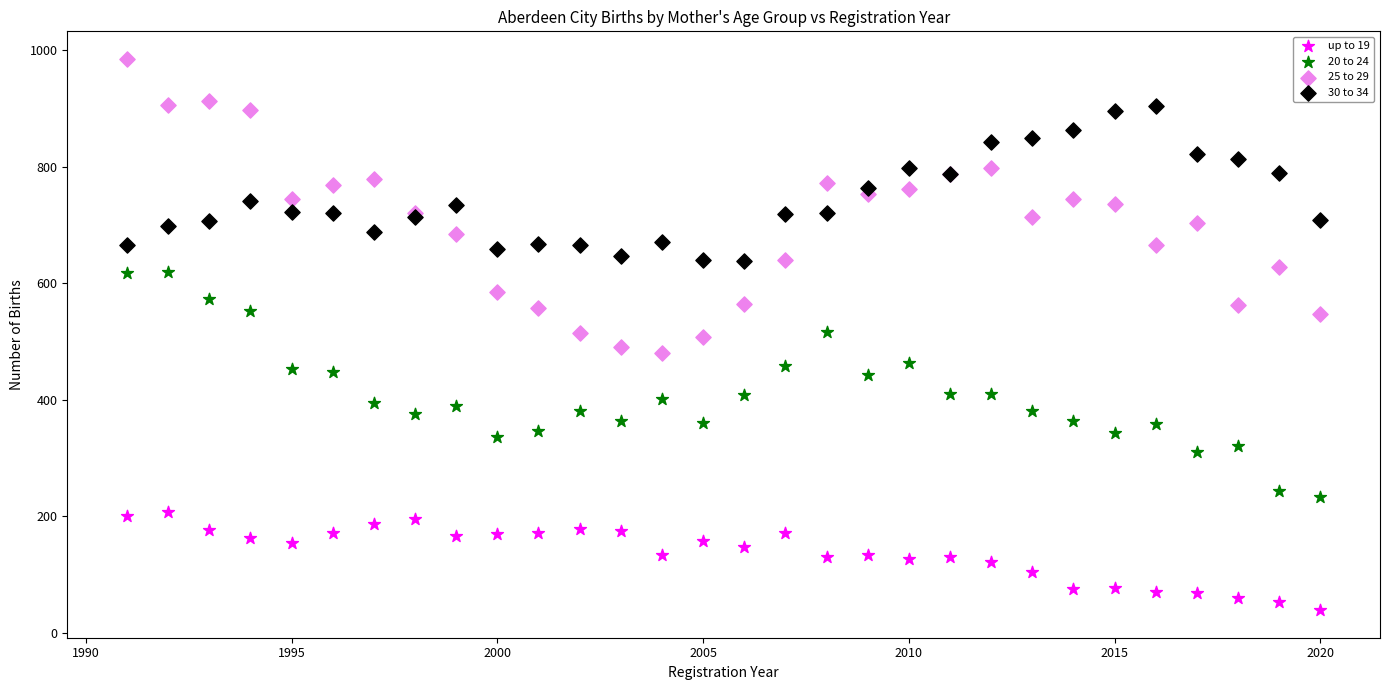

Which series contains the highest Y value?

25 to 29